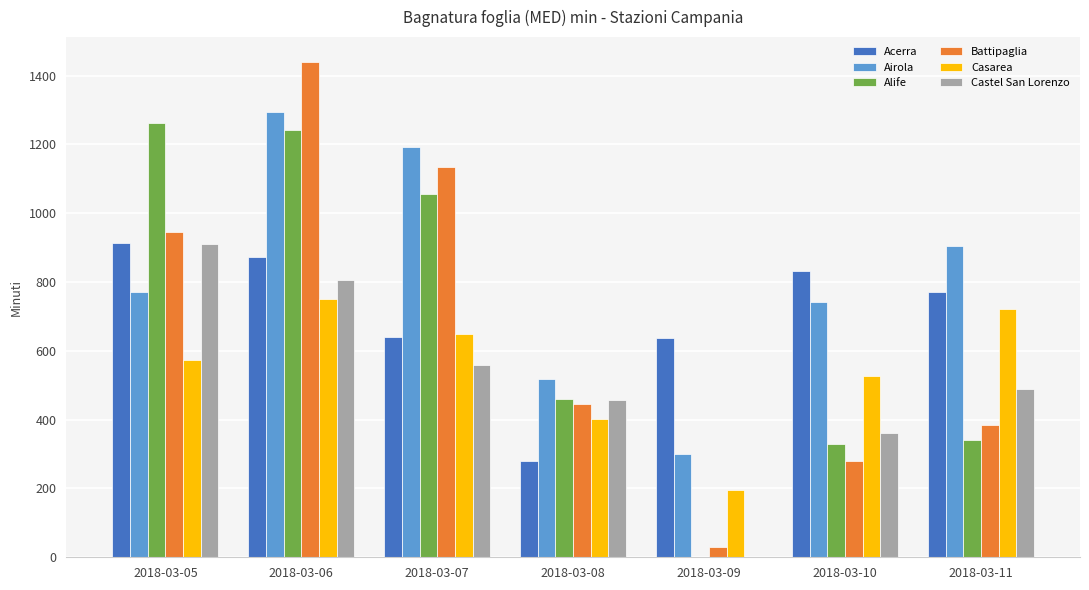

What is the maximum value shown in the chart?

1440.0